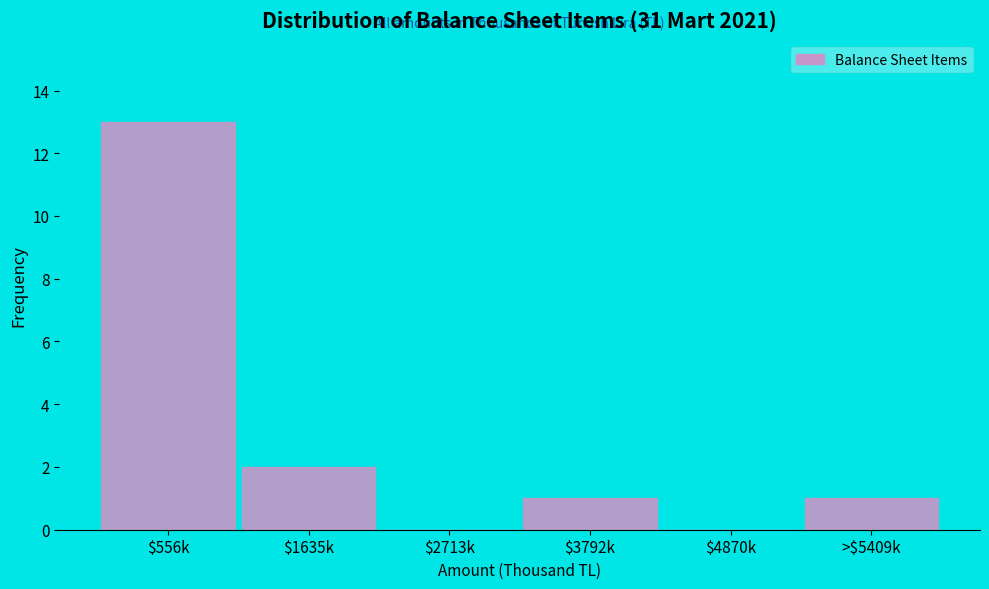

Which label corresponds to the largest value in the chart?

$556k